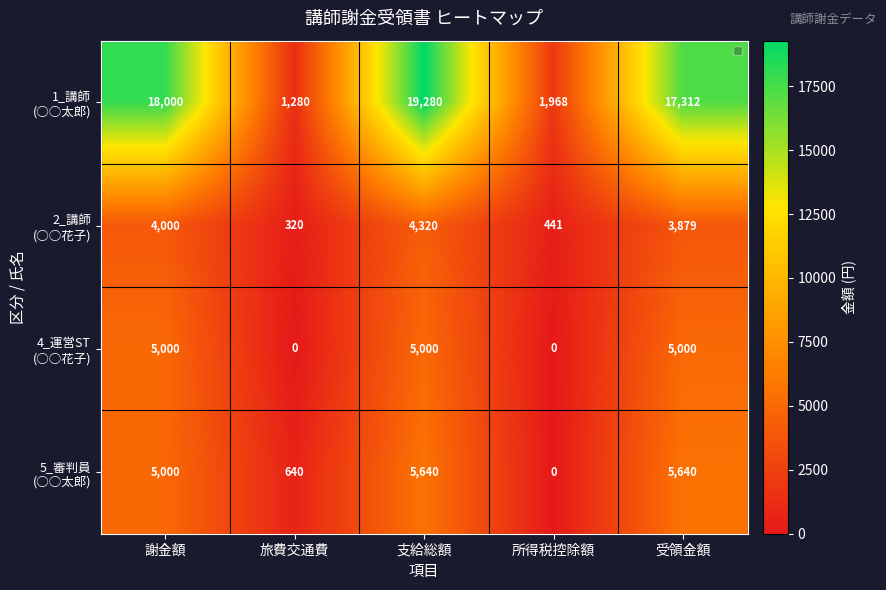

Which category has the highest value across all series?

支給総額